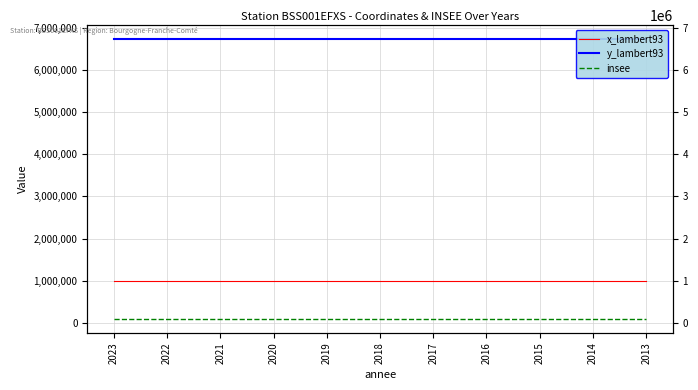

Does the chart have visible grid lines?

Yes